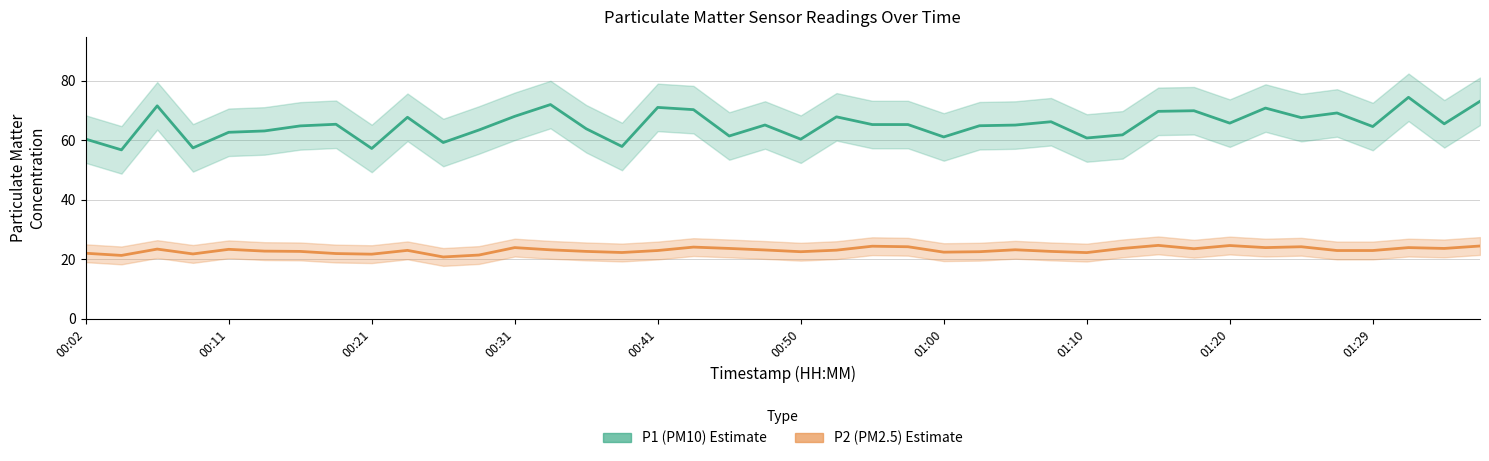

List the series in order of their peak value, highest first.

P1 (PM10) Estimate, P2 (PM2.5) Estimate